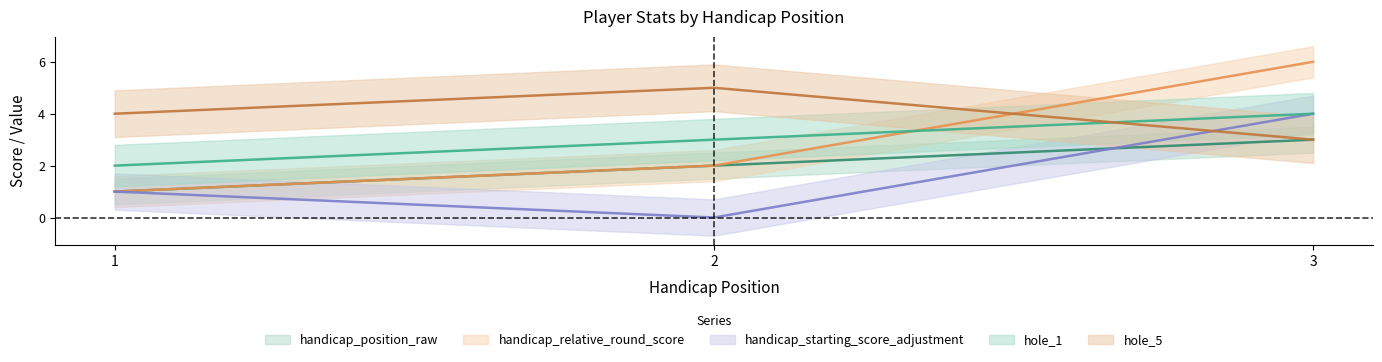

How many handicap_position_raw values are between 1 and 3?

3